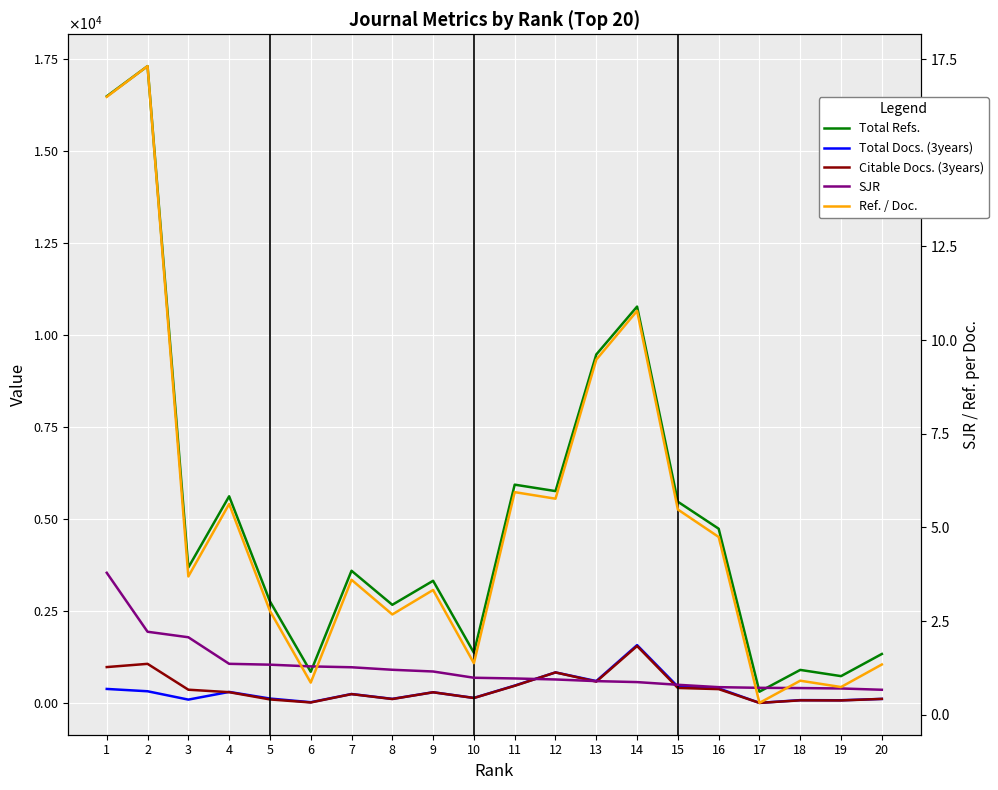

True or false: Total Refs. and Total Docs. (3years) intersect in this chart.

False